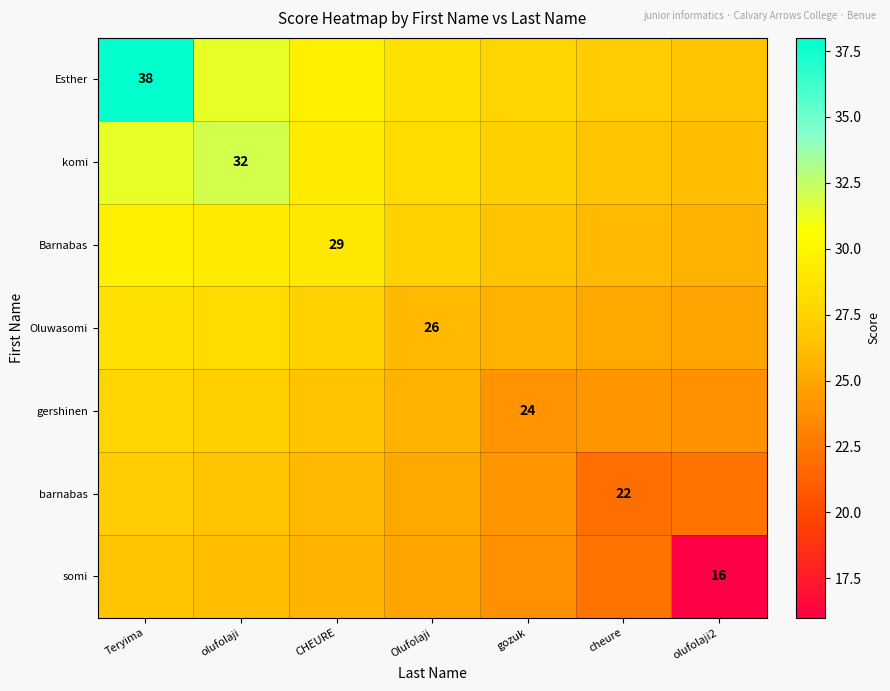

Which has a higher value, olufolaji or gozuk?

olufolaji